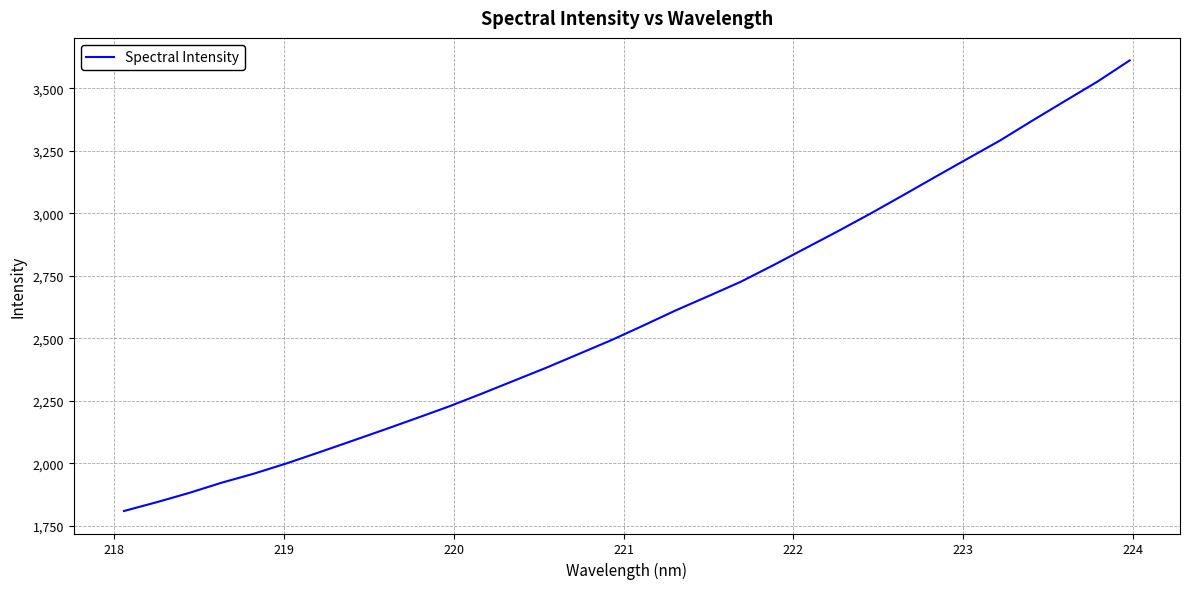

Is this an area chart (filled region under the line)?

No